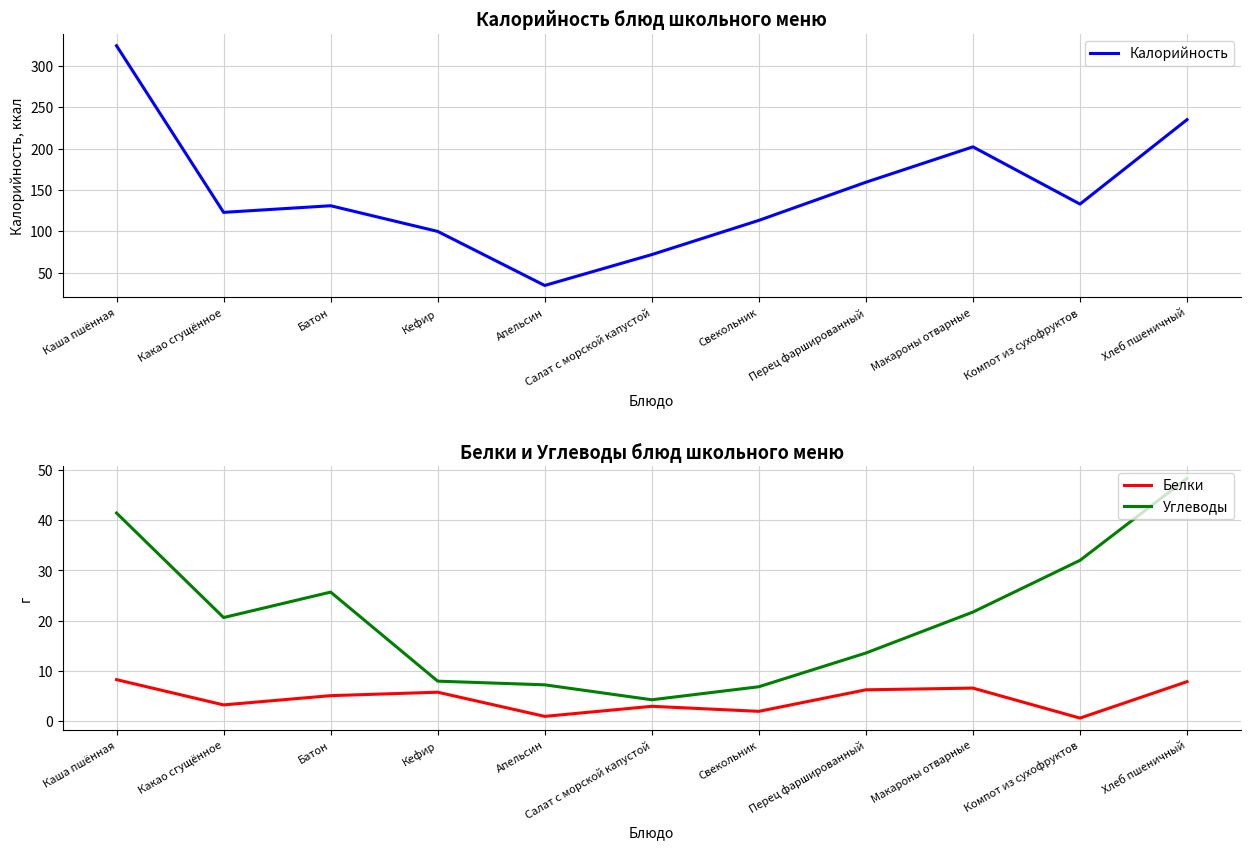

Reading right to left, what are all the values shown in this chart?

Калорийность: Хлеб пшеничный=235.0	Компот из сухофруктов=133.0	Макароны отварные=202.1	Перец фаршированный=159.4	Свекольник=113.3	Салат с морской капустой=72.0	Апельсин=34.7	Кефир=100.0	Батон=131.0	Какао сгущённое=123.0	Каша пшённая=324.2
Белки: Хлеб пшеничный=7.9	Компот из сухофруктов=0.7	Макароны отварные=6.6	Перец фаршированный=6.3	Свекольник=2.0	Салат с морской капустой=3.0	Апельсин=1.0	Кефир=5.8	Батон=5.1	Какао сгущённое=3.3	Каша пшённая=8.3
Углеводы: Хлеб пшеничный=48.3	Компот из сухофруктов=32.0	Макароны отварные=21.7	Перец фаршированный=13.6	Свекольник=6.9	Салат с морской капустой=4.3	Апельсин=7.3	Кефир=8.0	Батон=25.7	Какао сгущённое=20.6	Каша пшённая=41.4